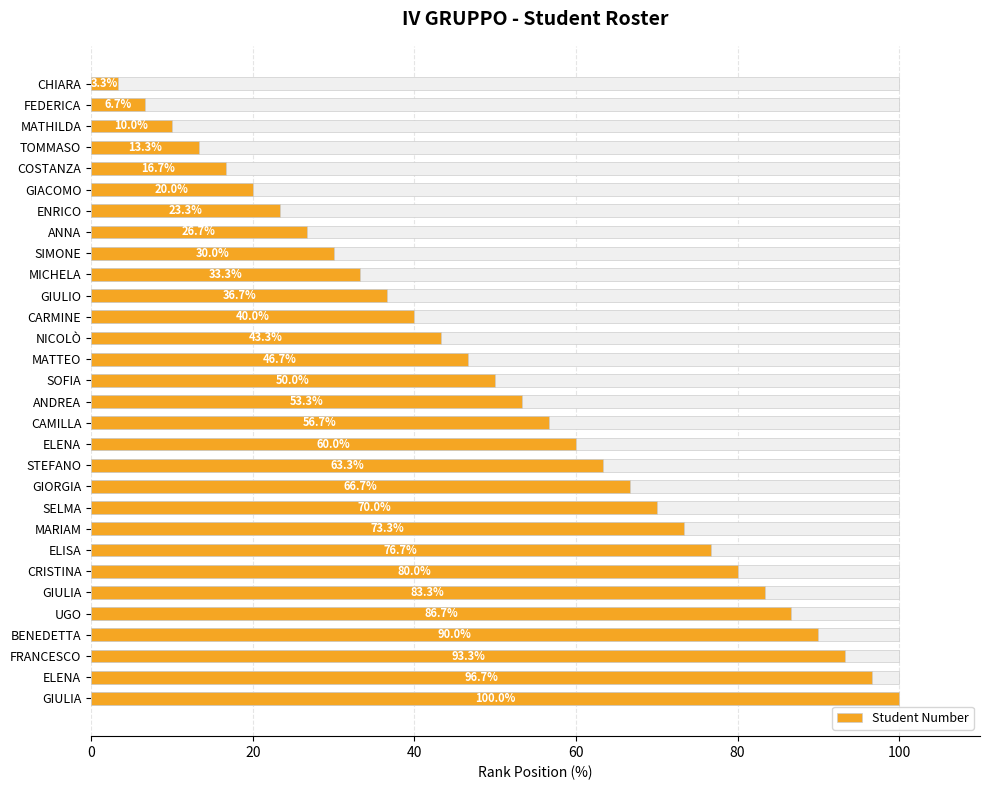

What is the average value?

51.7